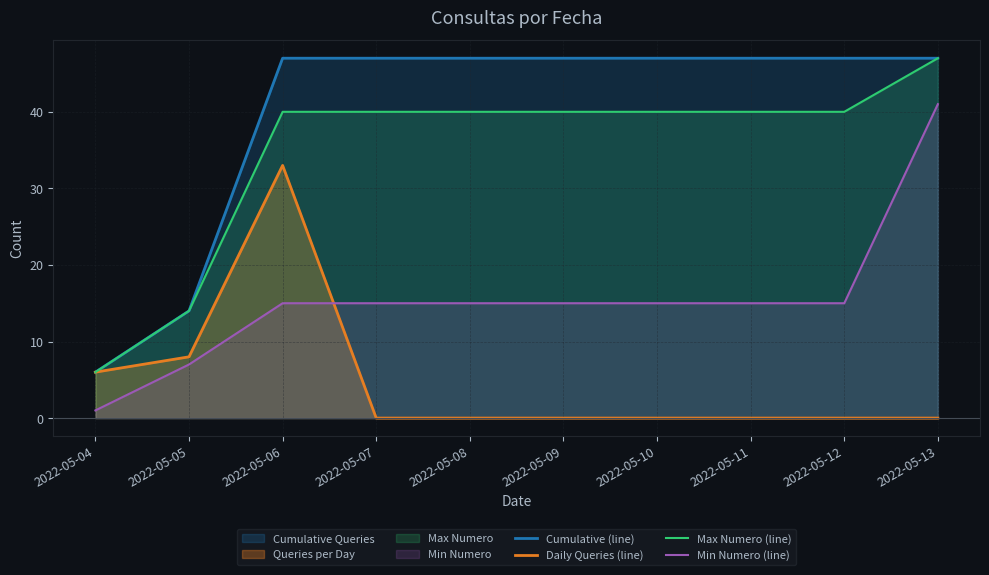

The Max Numero (line) series shows 20 at 2022-05-13. True or false?

False